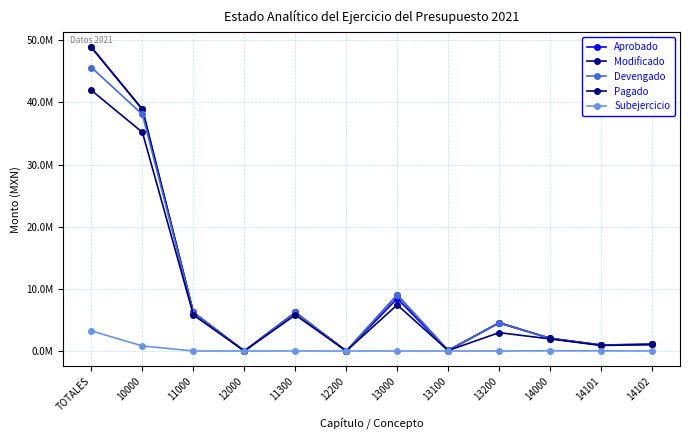

The value of Subejercicio at 13200 is 1497326.7. True or false?

False